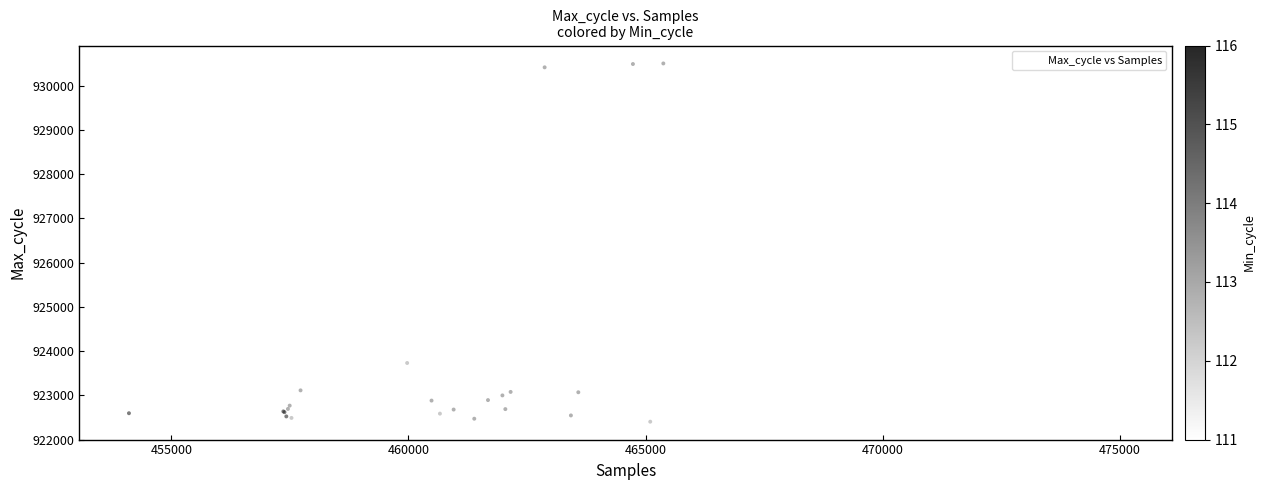

What Y value in the scatter plot is closest to 926454?

923731